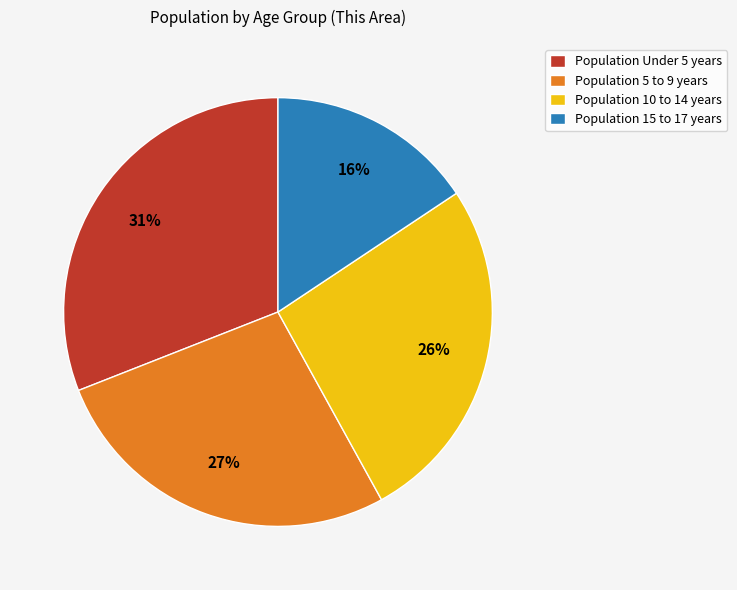

Is the sum of Population 5 to 9 years and Population 10 to 14 years greater than half?

Yes